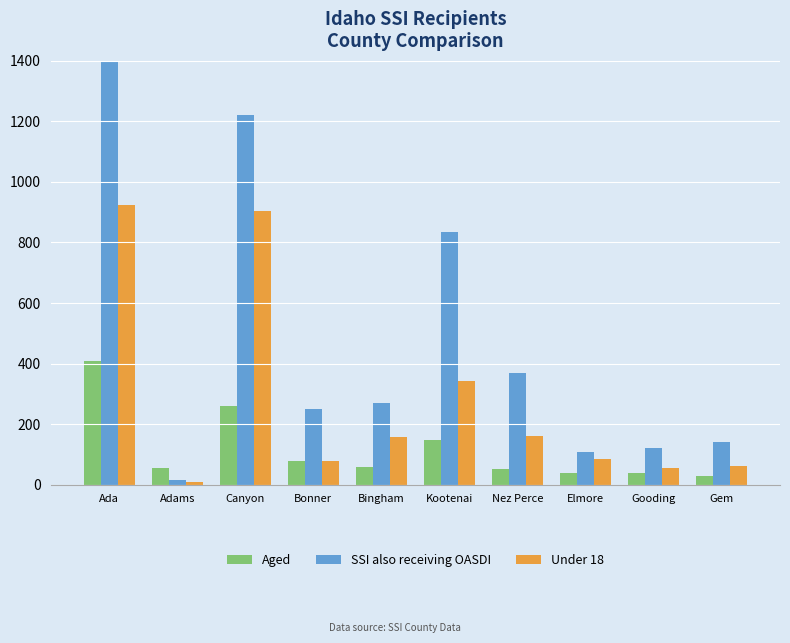

What is the sum of the Under 18 values at Gooding and Gem?

117